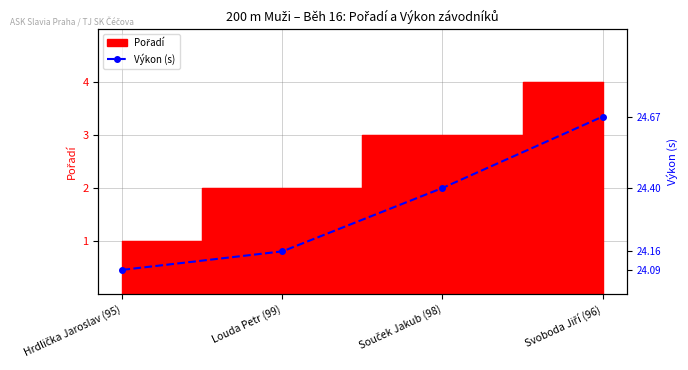

Count the values in the range 24 to 25.

4